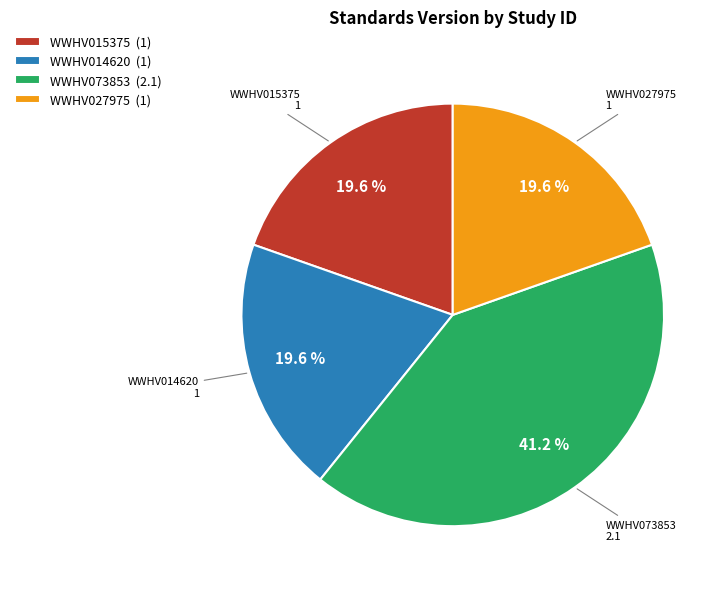

Do WWHV015375 and WWHV027975 together represent more than half of the pie?

No